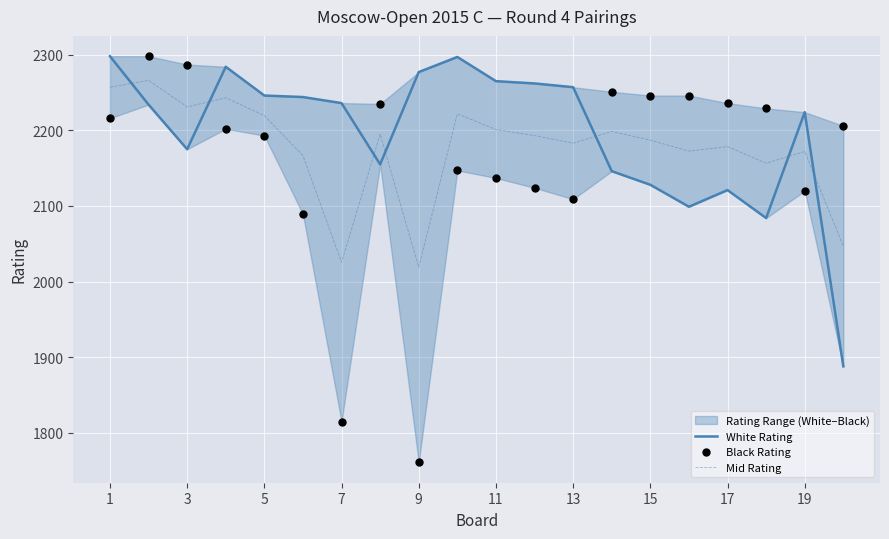

At how many categories does at least one series exceed 2144?

20